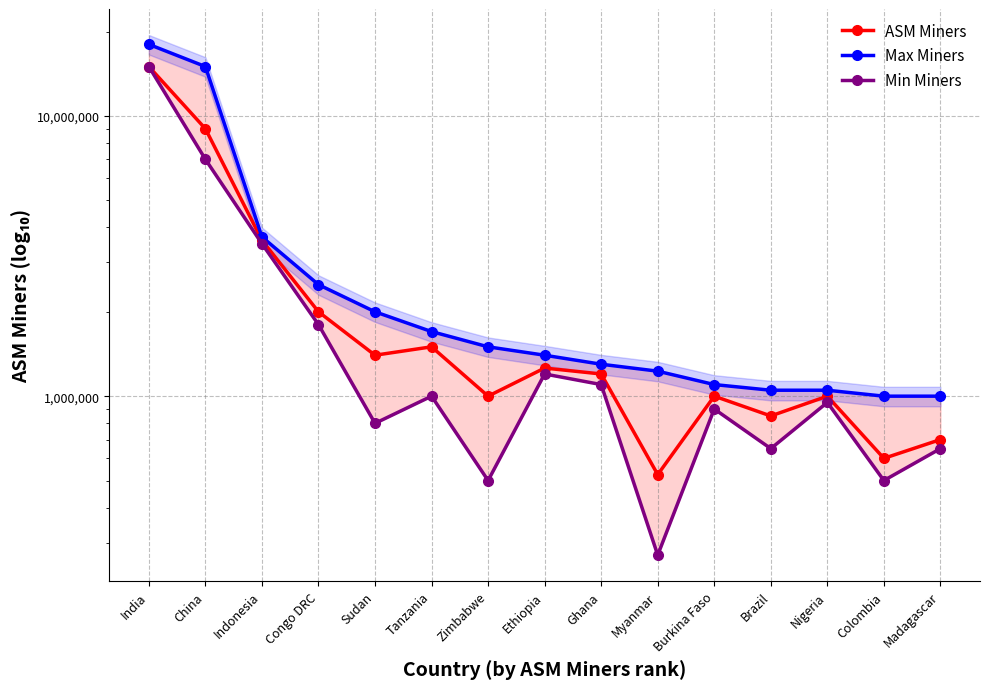

True or false: Max Miners has a value of 705606 at Brazil.

False